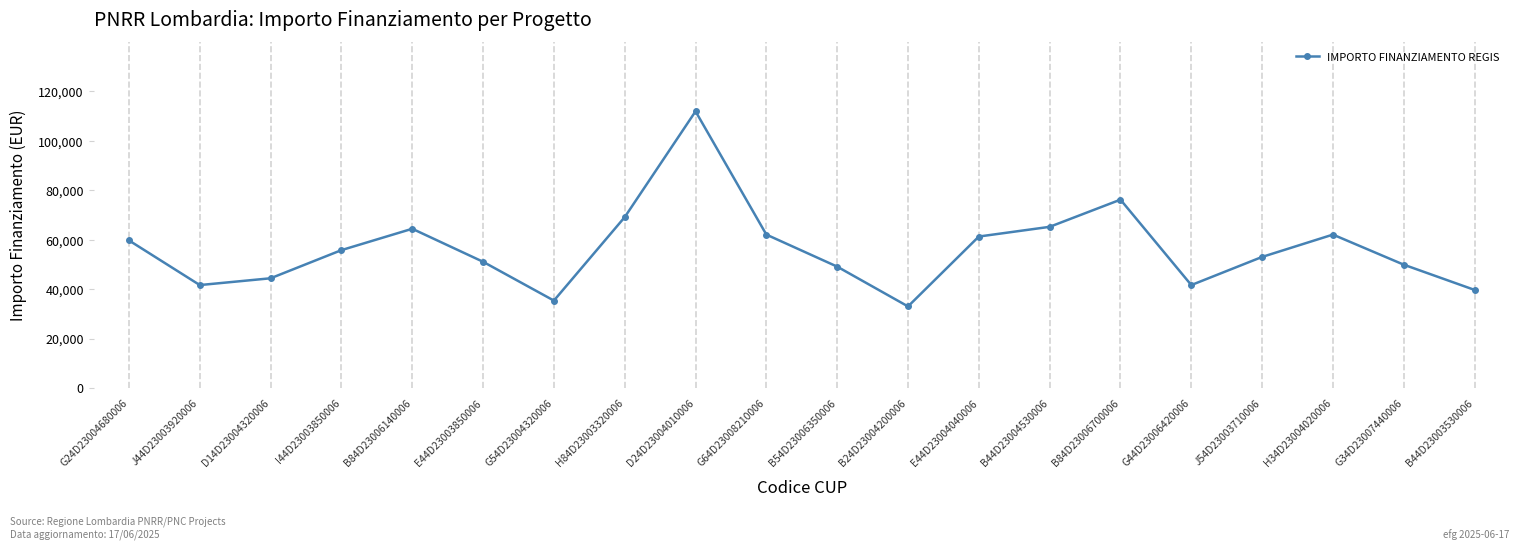

What is the label of the 4th point from the left?

I44D23003850006